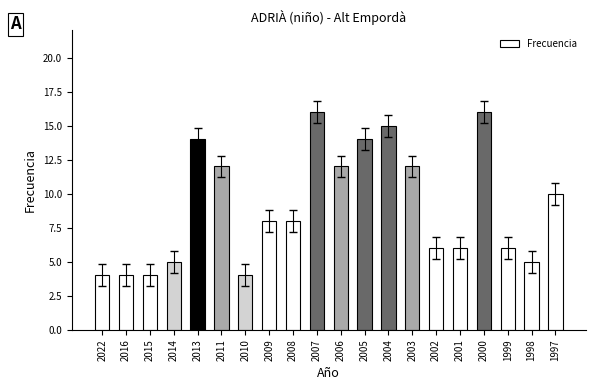

True or false: the data shows 6 at 2006.

False